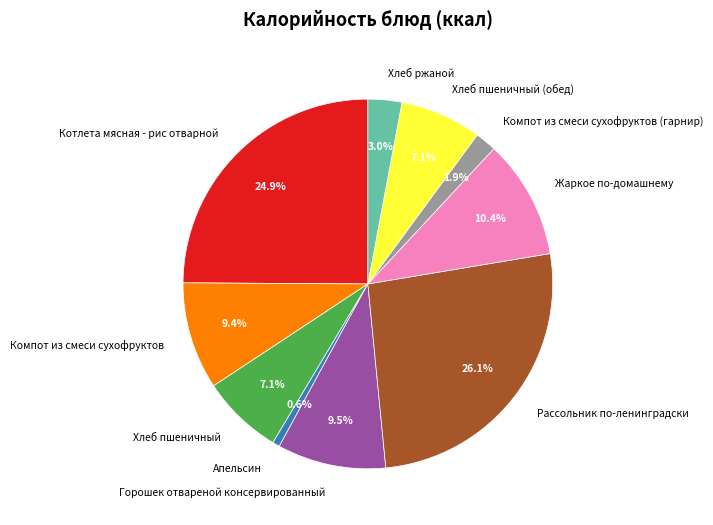

What is the ratio of the value at Хлеб ржаной to the value at Компот из смеси сухофруктов?

0.3